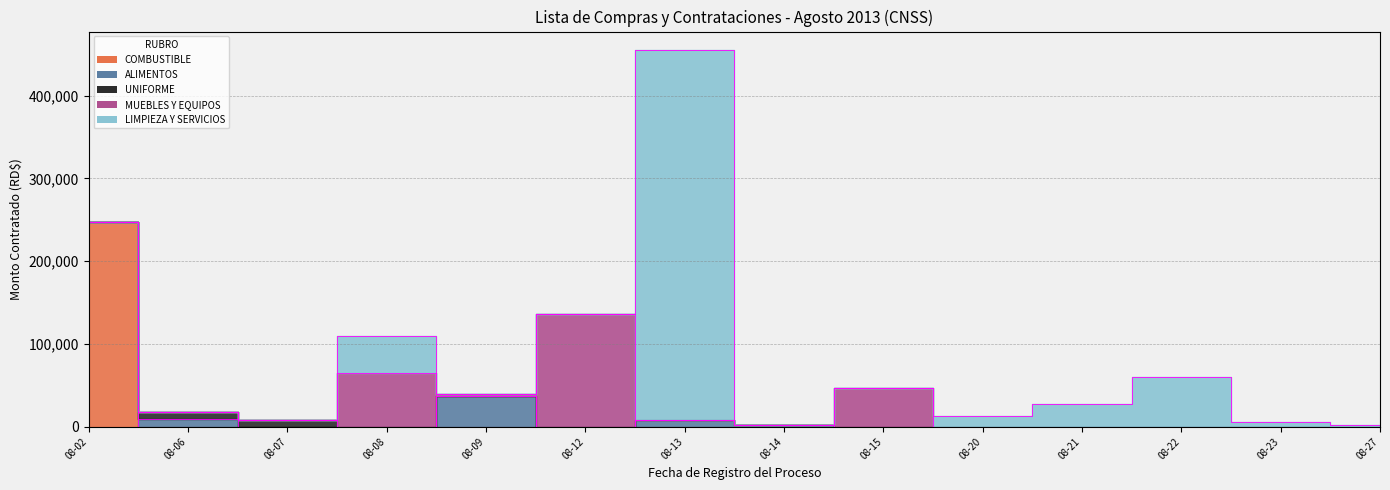

True or false: UNIFORME has a value of 0.0 at 2013-08-22.

True